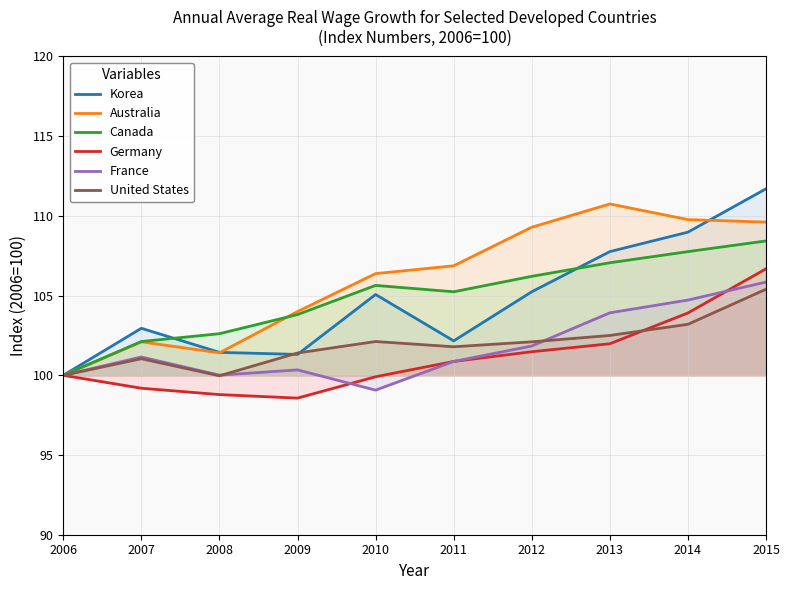

What is the minimum value for Germany?

98.6